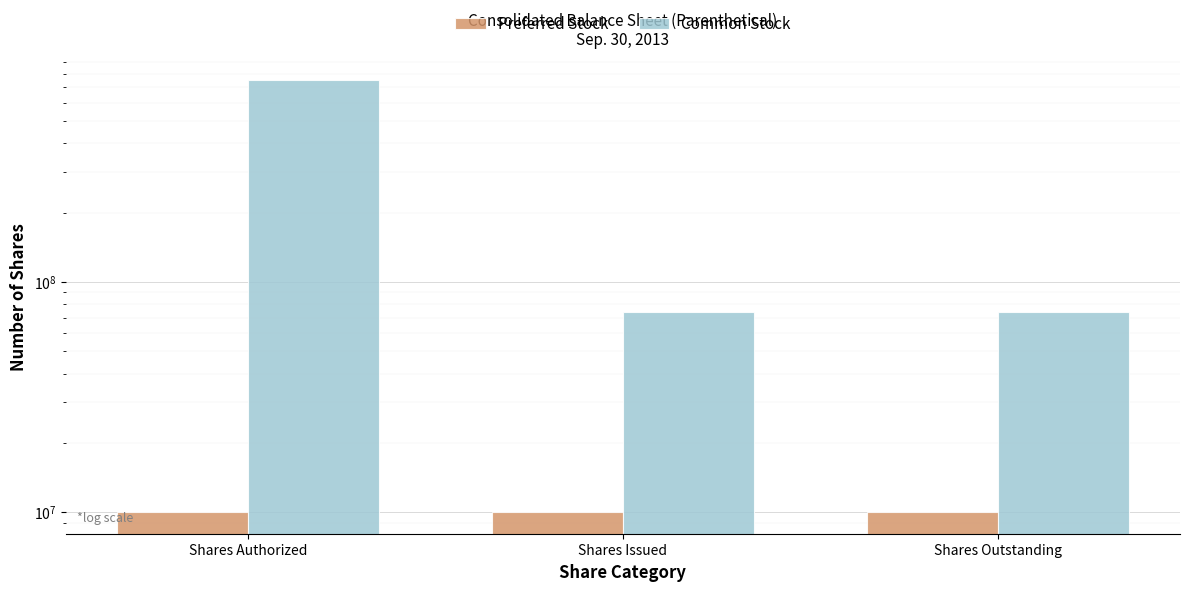

What is the highest value of the Preferred Stock series?

10000000